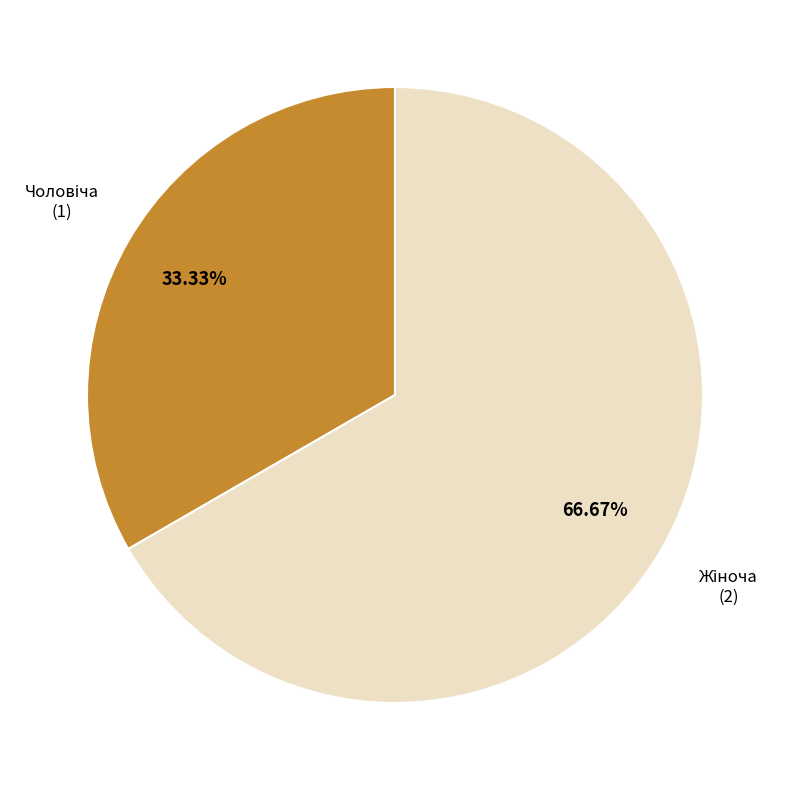

Is there a majority slice in this chart?

Yes